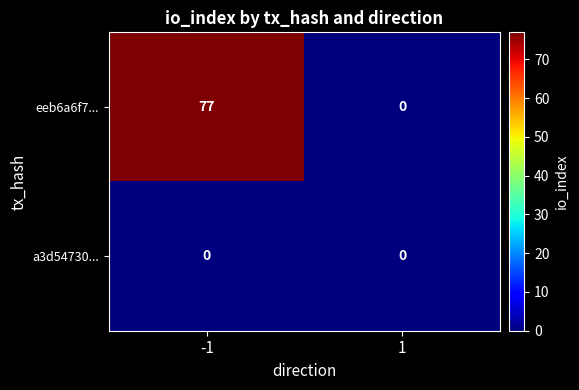

What is the approximate value of eeb6a6f7... at -1?

77